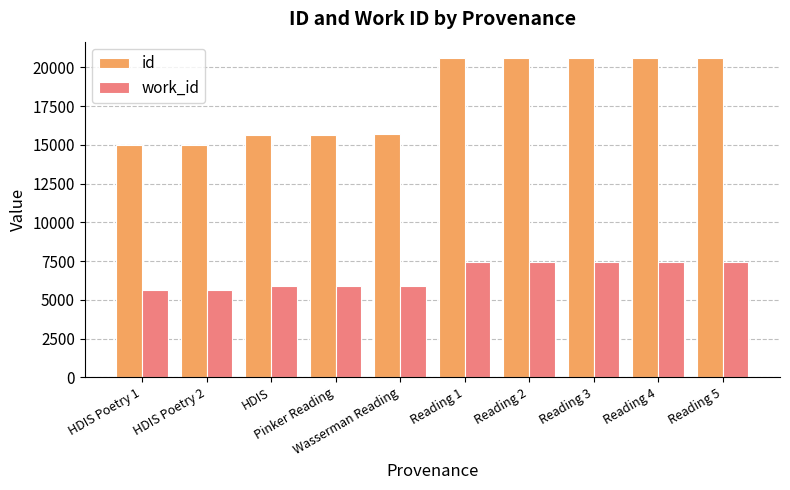

Is it true that work_id equals 10044 at HDIS Poetry 2?

False